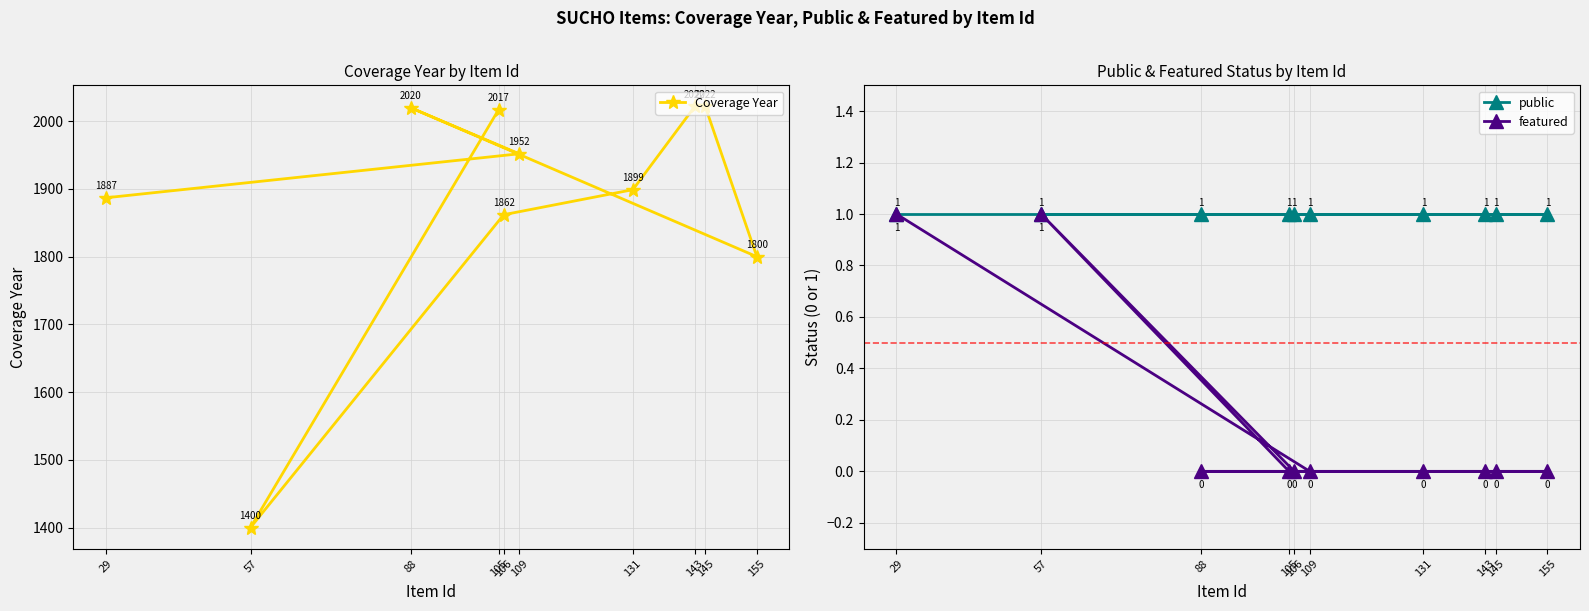

What is the approximate value of Coverage Year at 88, to the nearest 100?

2000